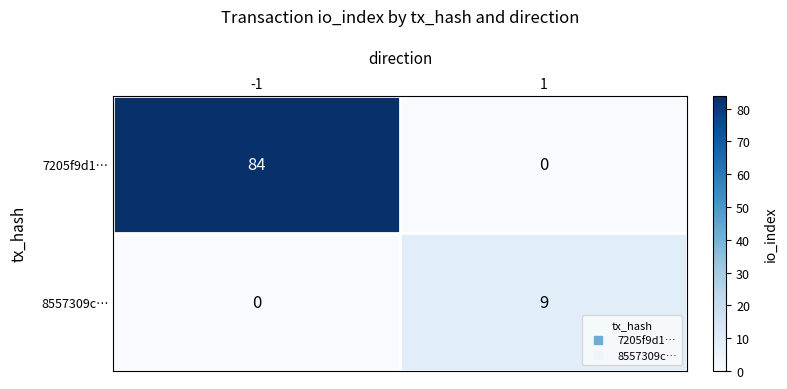

Reading right to left, transcribe all the data shown in this chart.

7205f9d1…: 0	84
8557309c…: 9	0